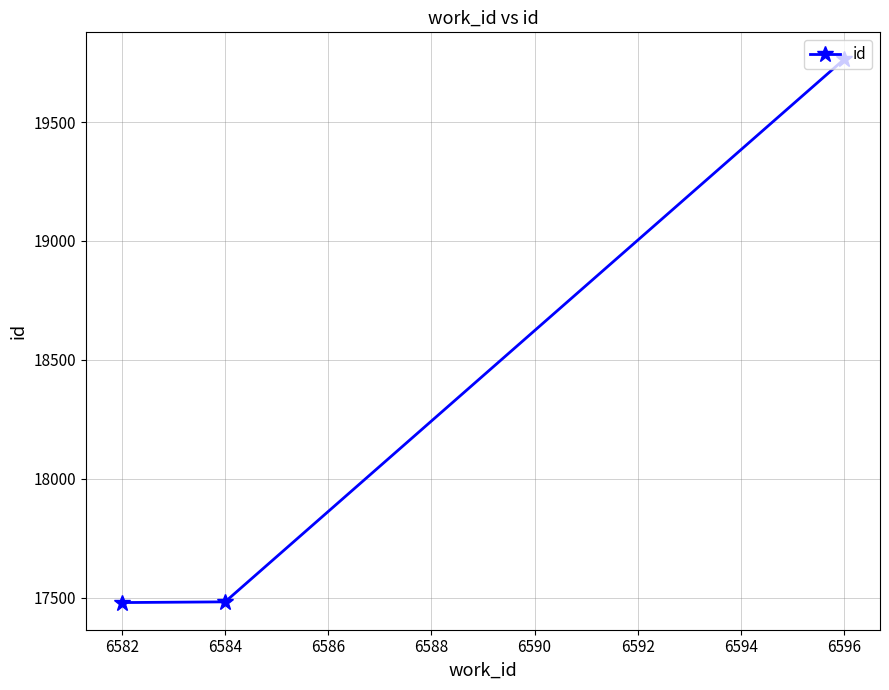

How many distinct data groups are displayed?

1